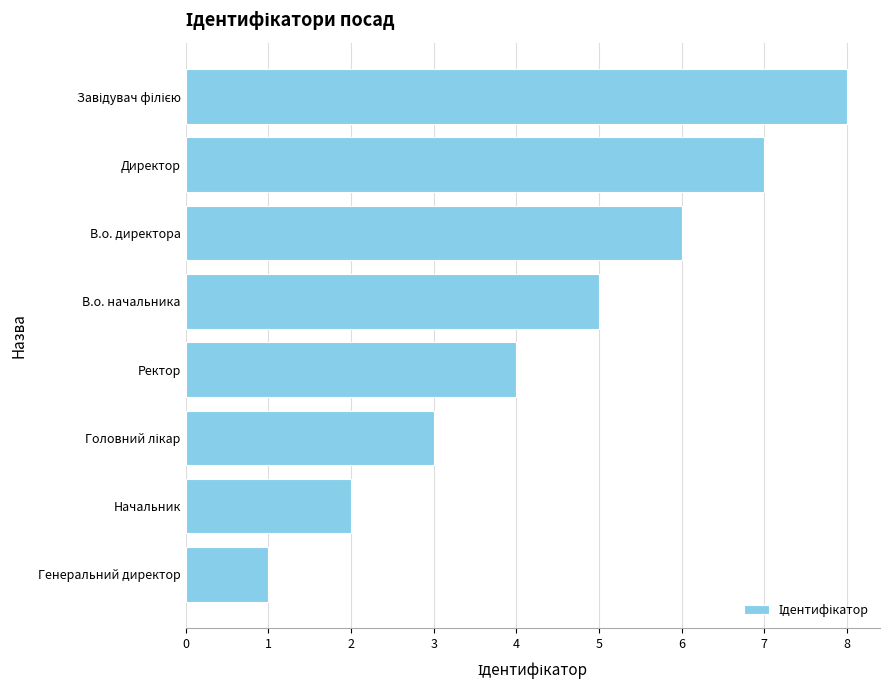

How many values are between 3 and 7?

5